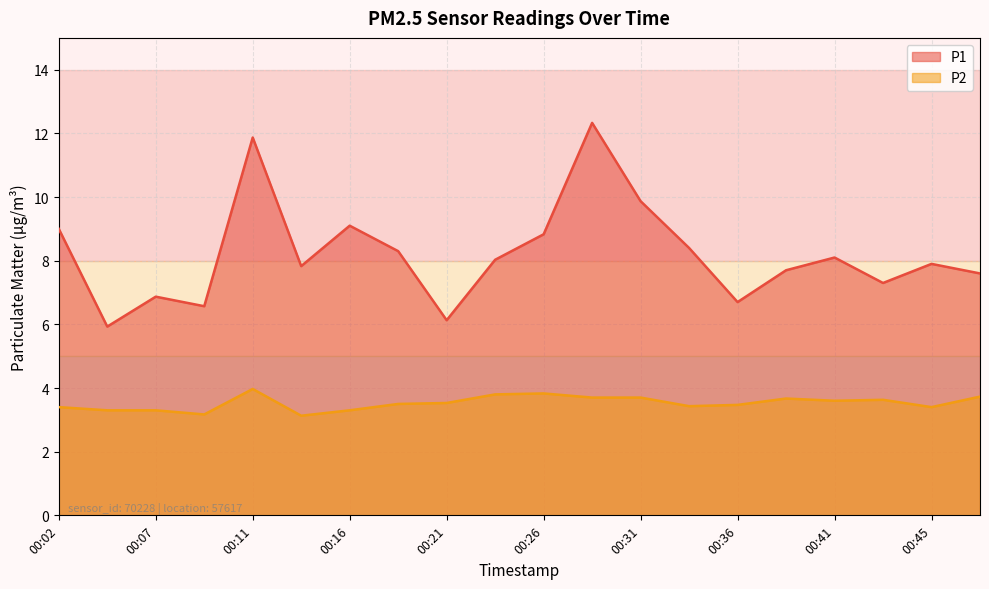

True or false: P1 has more than 0 points higher than both neighbors.

True